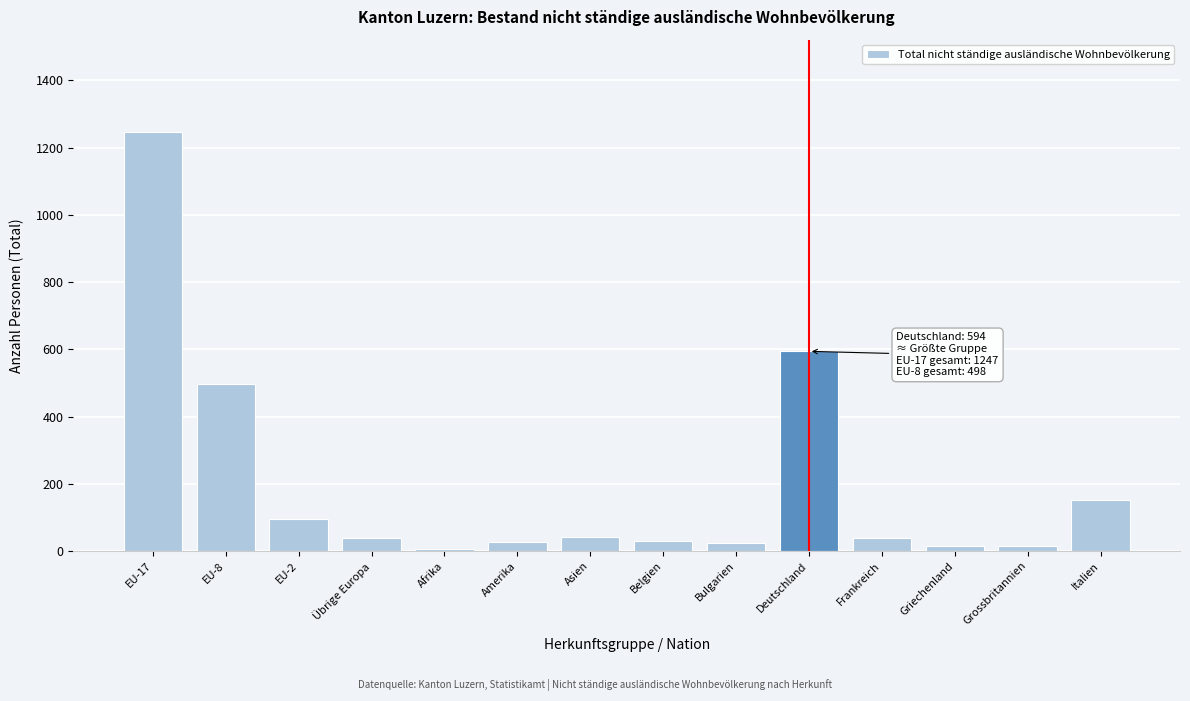

What is the average value?

202